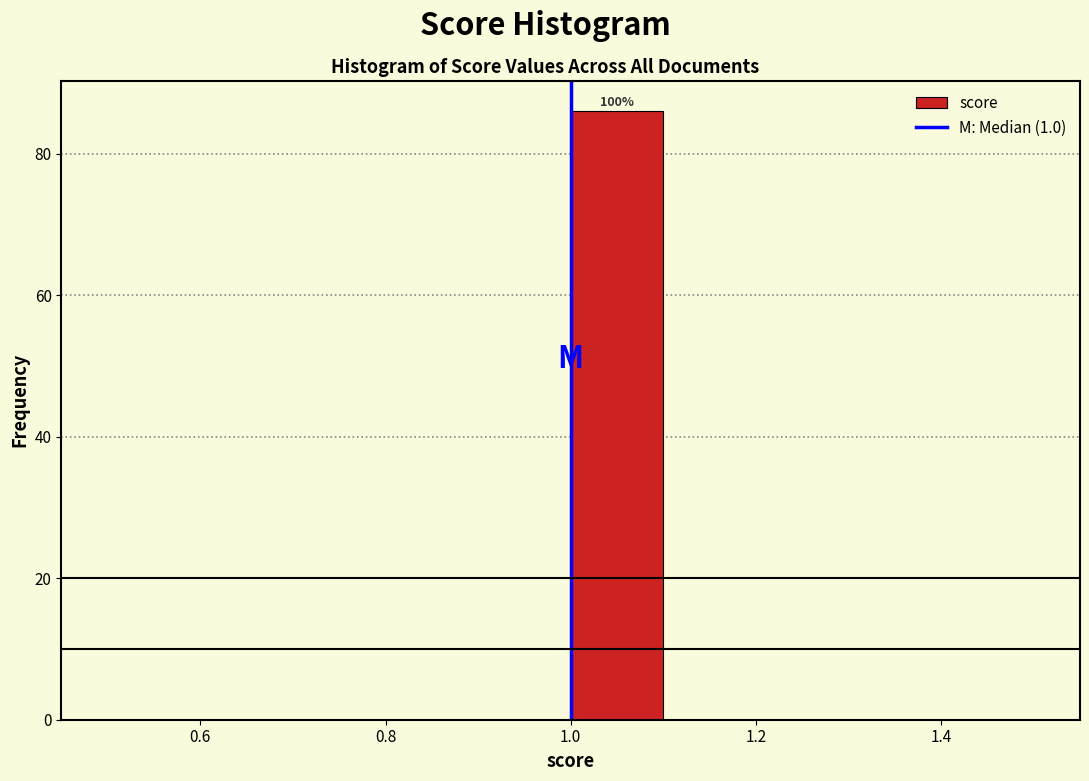

Which range on the x-axis has the tallest bar?

1.0 to 1.1